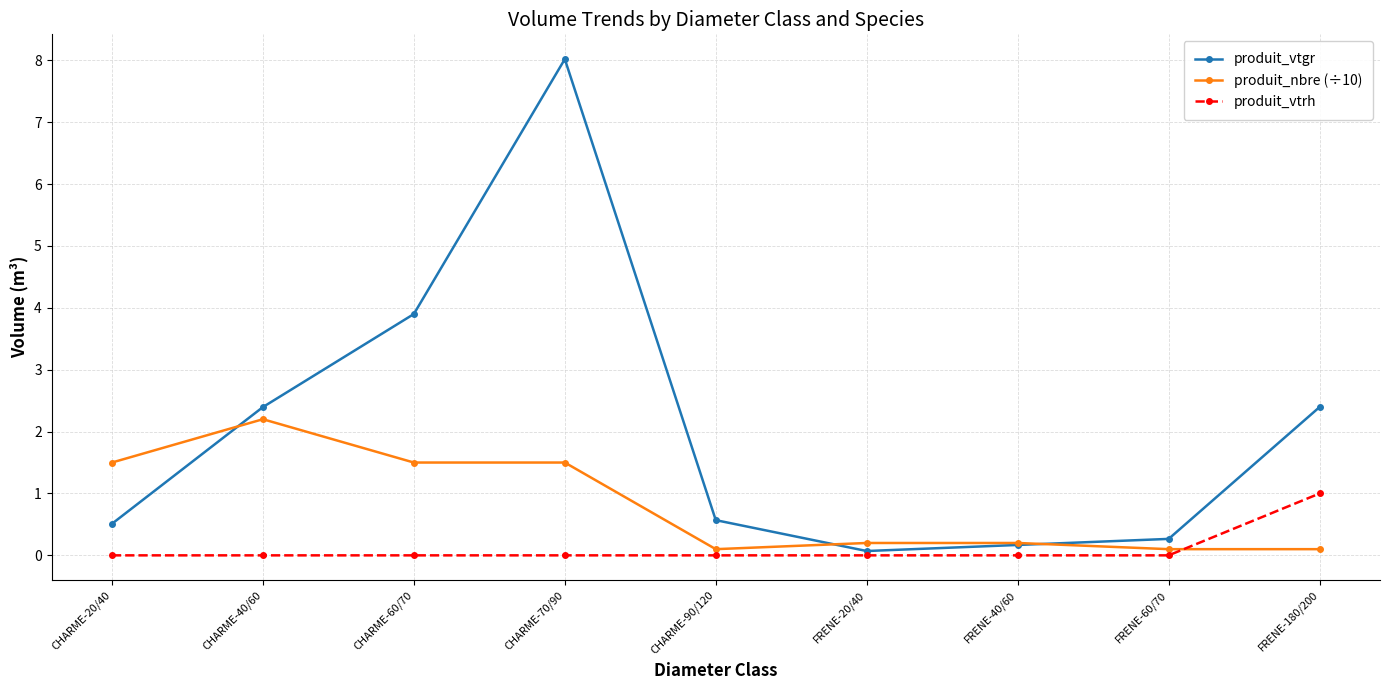

What is the spread (max minus min) of values at CHARME-20/40?

1.5